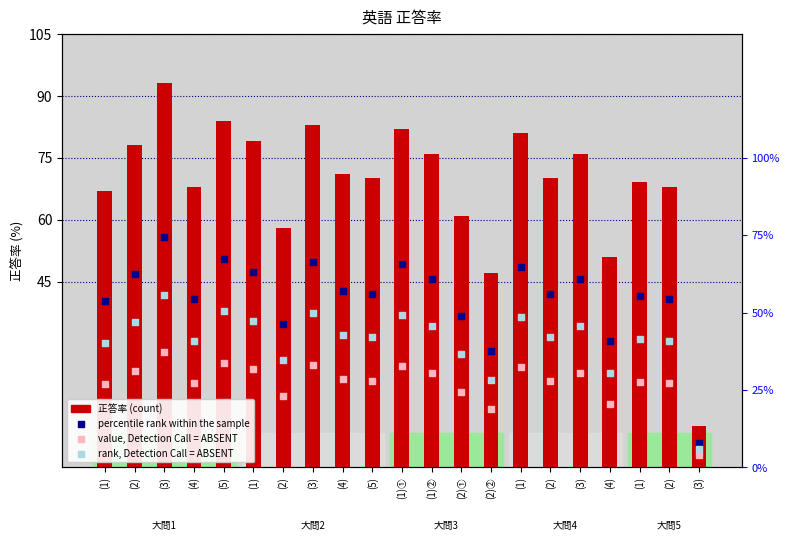

Is the value of rank, Detection Call = ABSENT at (4) greater than the value of 正答率 (count-style) at (3)?

No